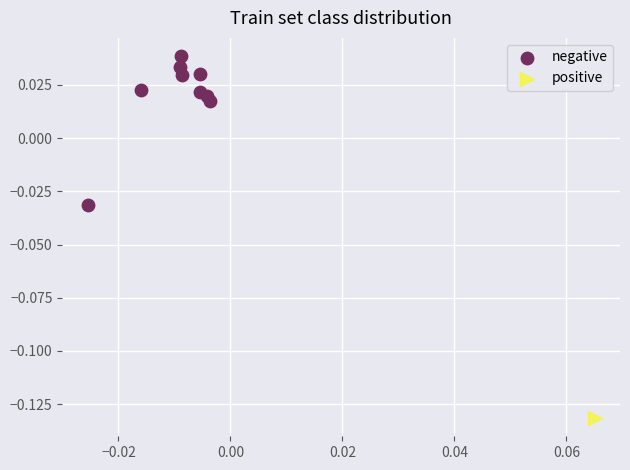

What are all the series names shown in the legend?

negative, positive